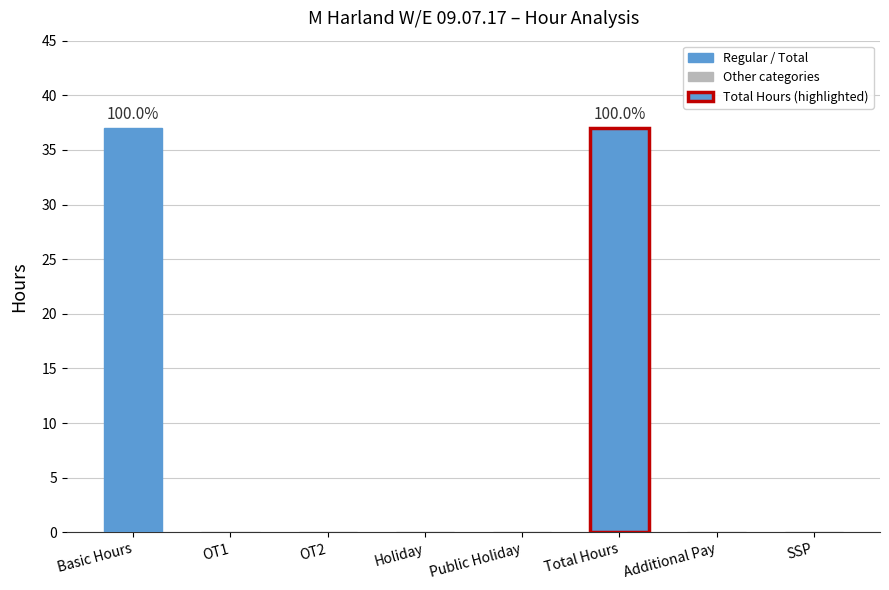

The chart shows a value of 0 at Holiday. True or false?

True